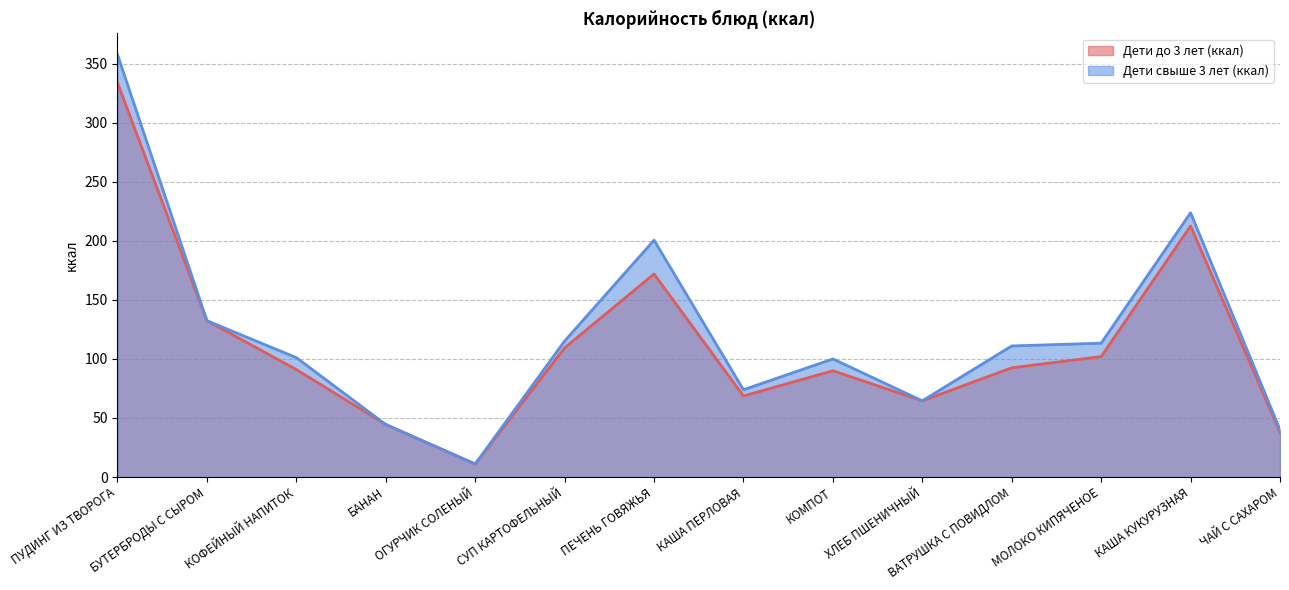

How many lines are shown in the chart?

2